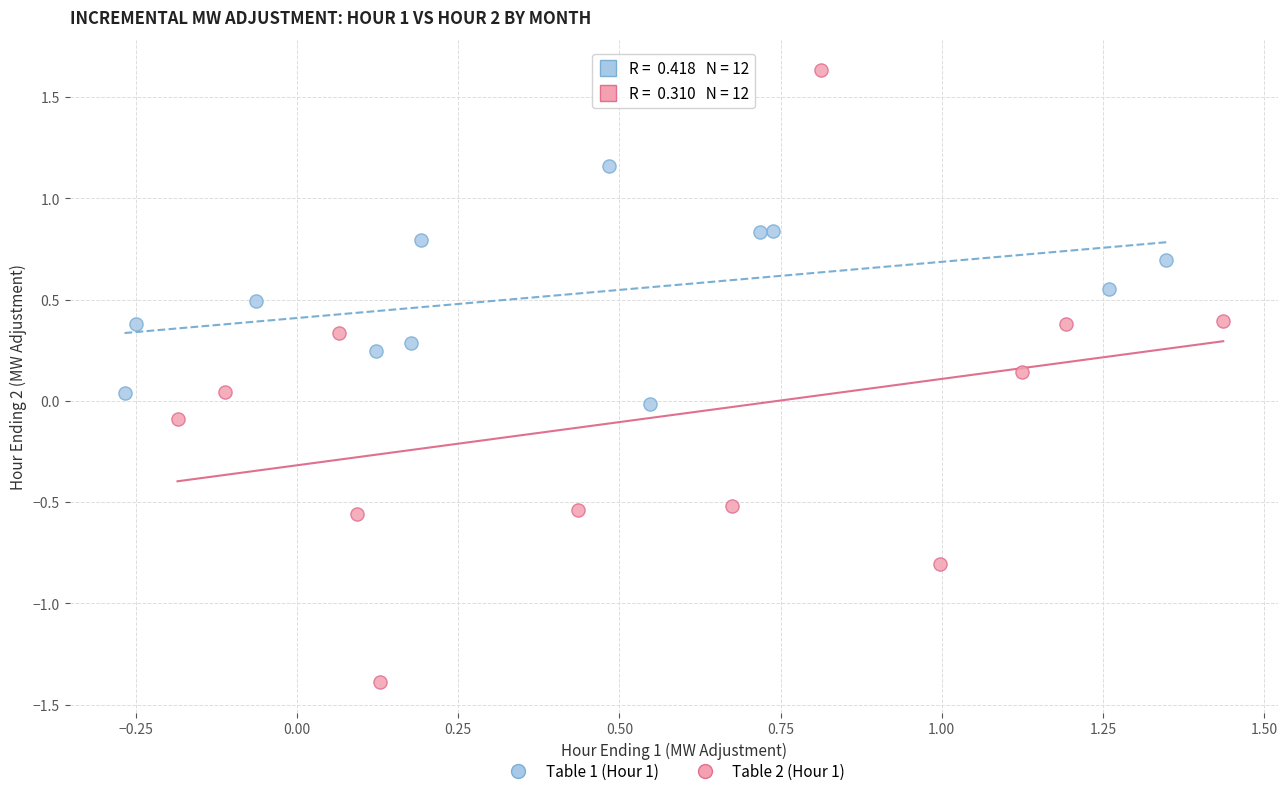

Which series contains the lowest Y value?

Table 2 (Hour 1)